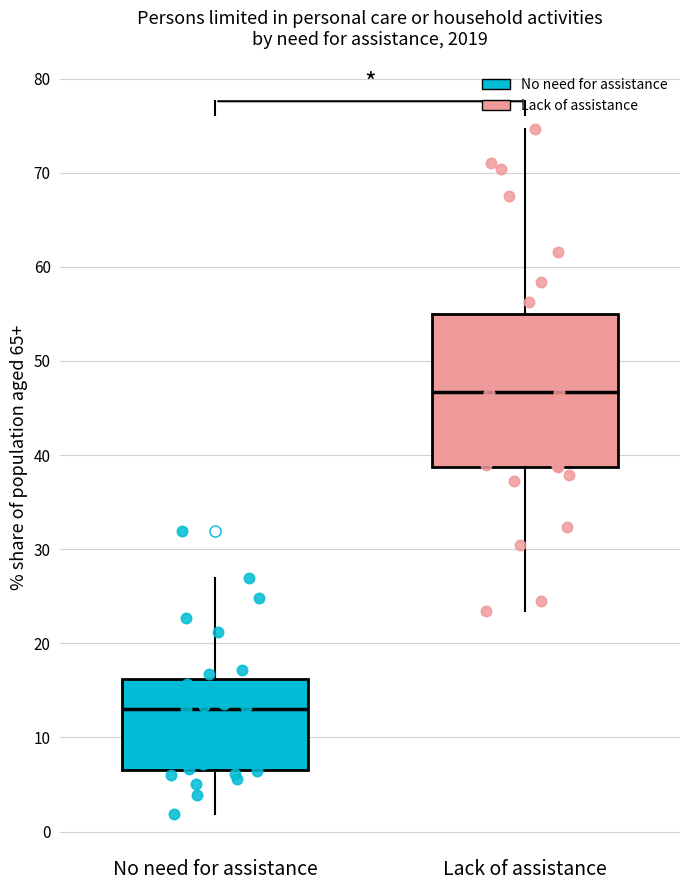

Reading left to right, read every box against the y-axis: the position of its median line, the range the box covers, and the ends of its whiskers. The values are not printed on the chart, so give them approximately, as read against the axis.

No need for assistance: median 13, box 7 to 16, whiskers 2 to 27
Lack of assistance: median 47, box 39 to 55, whiskers 23 to 75